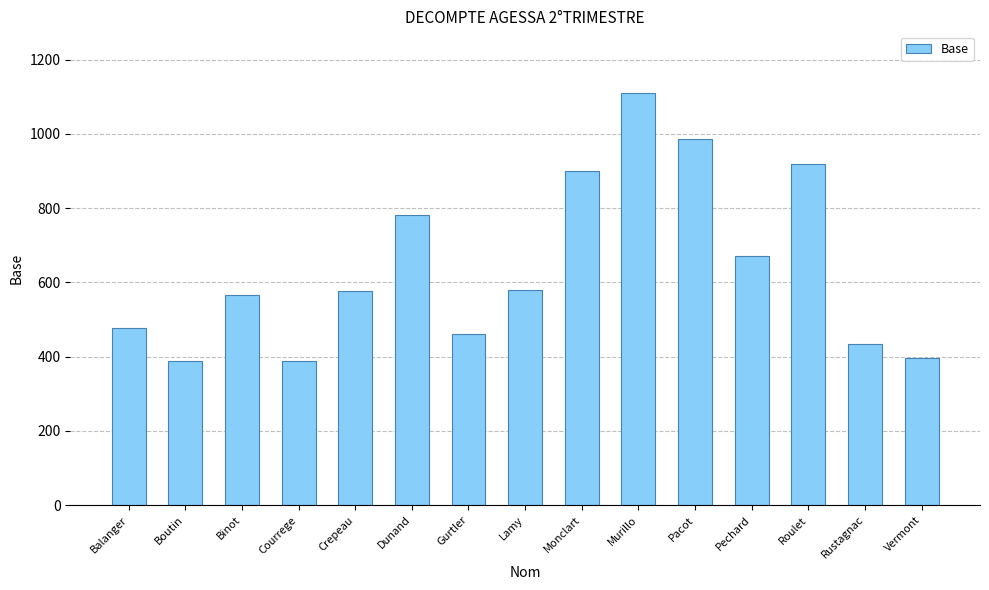

Between Crepeau and Rustagnac, which is larger?

Crepeau